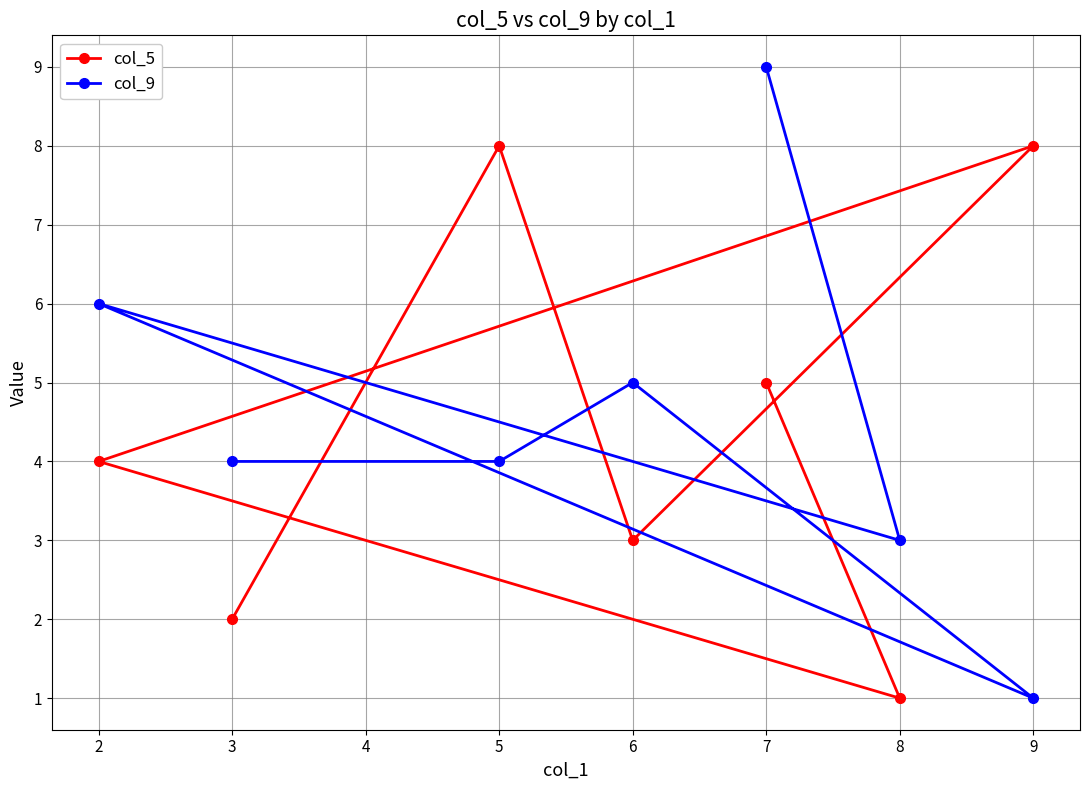

True or false: col_9 has a value of 1 at 1.

False